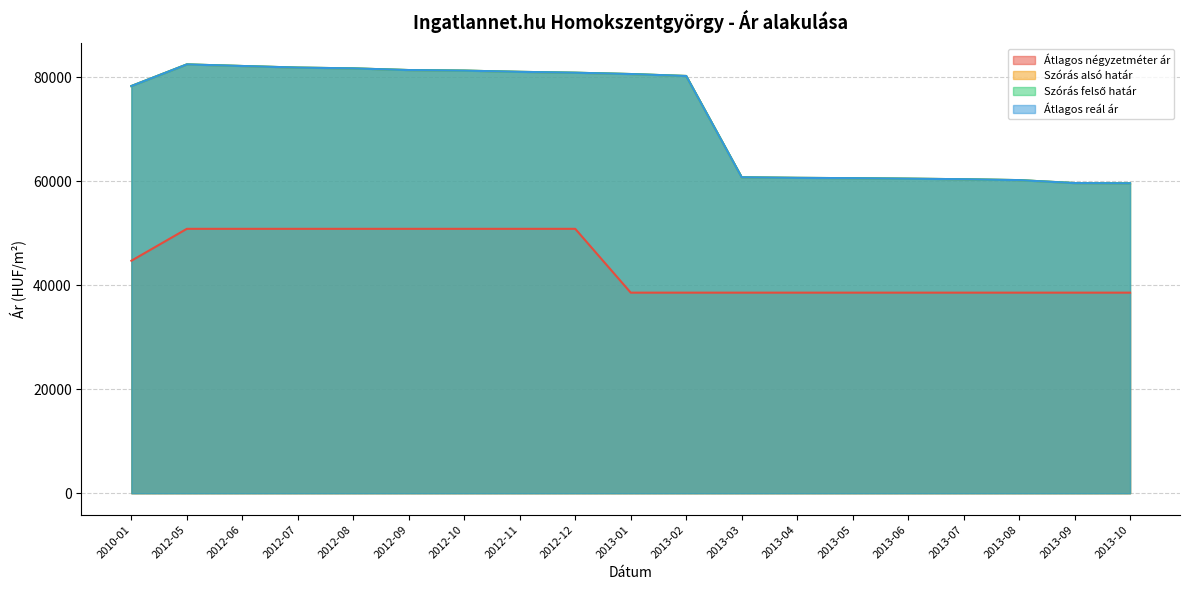

How many values in the Átlagos négyzetméter ár series exceed 38596?

9